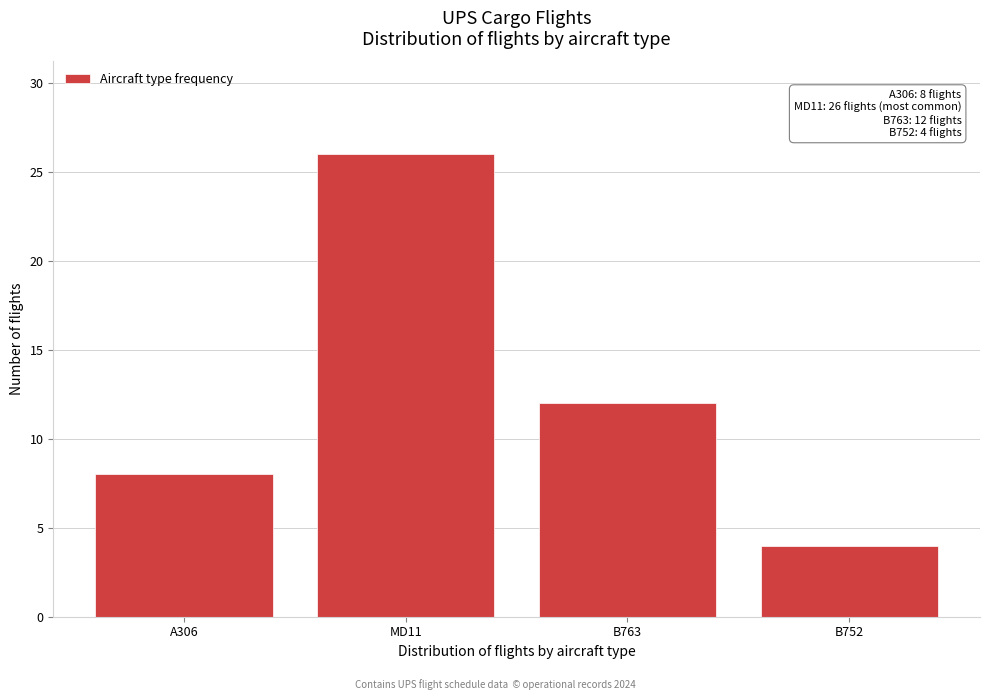

Reading right to left, transcribe all the data shown in this chart.

B752=4	B763=12	MD11=26	A306=8